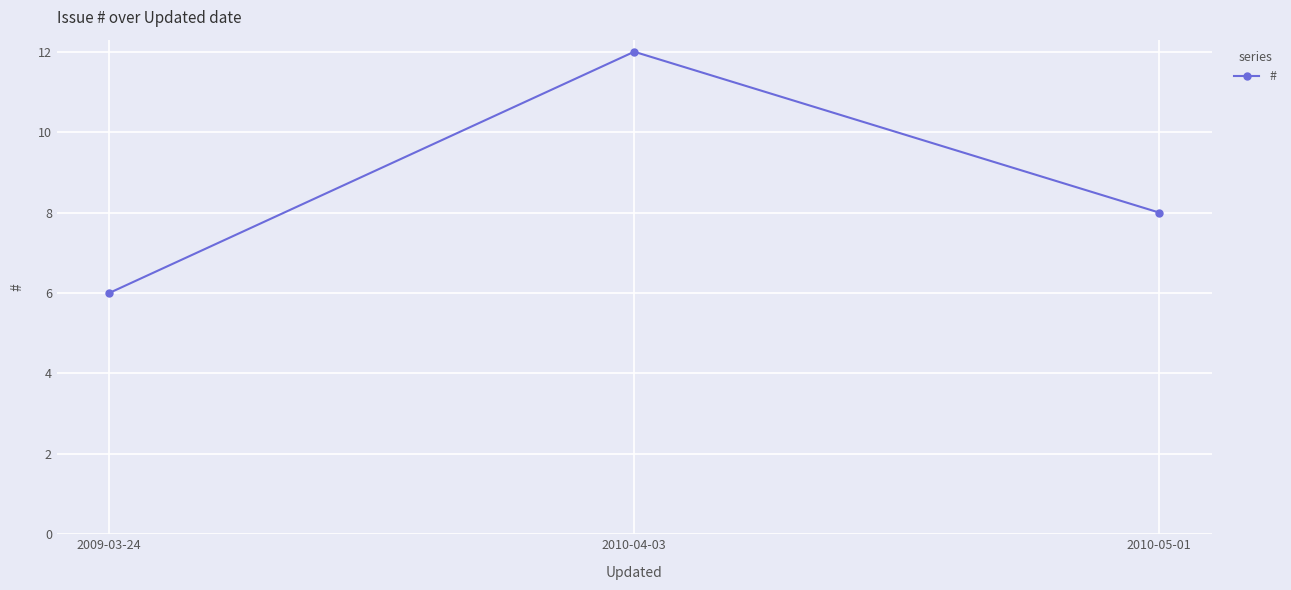

Rank the categories by value from highest to lowest.

2010-04-03, 2010-05-01, 2009-03-24